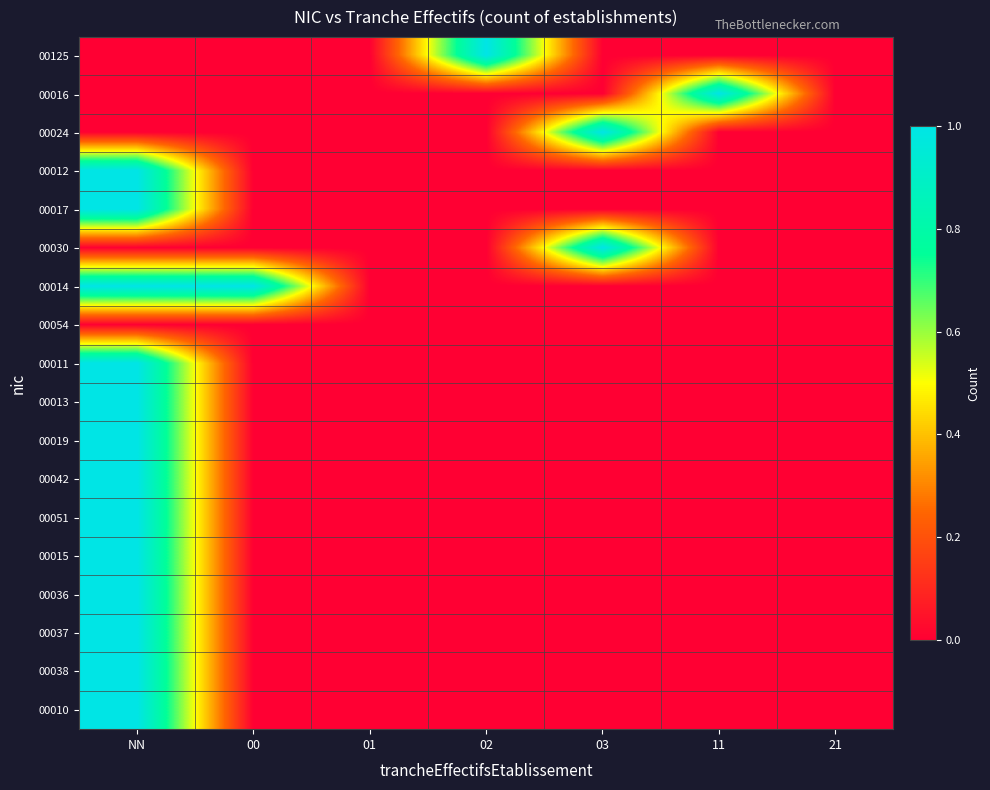

Reading left to right, list all the values displayed in this chart.

00125: NN=0	00=0	01=0	02=1	03=0	11=0	21=0
00016: NN=0	00=0	01=0	02=0	03=0	11=1	21=0
00024: NN=0	00=0	01=0	02=0	03=1	11=0	21=0
00012: NN=1	00=0	01=0	02=0	03=0	11=0	21=0
00017: NN=1	00=0	01=0	02=0	03=0	11=0	21=0
00030: NN=0	00=0	01=0	02=0	03=1	11=0	21=0
00014: NN=1	00=1	01=0	02=0	03=0	11=0	21=0
00054: NN=0	00=0	01=0	02=0	03=0	11=0	21=0
00011: NN=1	00=0	01=0	02=0	03=0	11=0	21=0
00013: NN=1	00=0	01=0	02=0	03=0	11=0	21=0
00019: NN=1	00=0	01=0	02=0	03=0	11=0	21=0
00042: NN=1	00=0	01=0	02=0	03=0	11=0	21=0
00051: NN=1	00=0	01=0	02=0	03=0	11=0	21=0
00015: NN=1	00=0	01=0	02=0	03=0	11=0	21=0
00036: NN=1	00=0	01=0	02=0	03=0	11=0	21=0
00037: NN=1	00=0	01=0	02=0	03=0	11=0	21=0
00038: NN=1	00=0	01=0	02=0	03=0	11=0	21=0
00010: NN=1	00=0	01=0	02=0	03=0	11=0	21=0